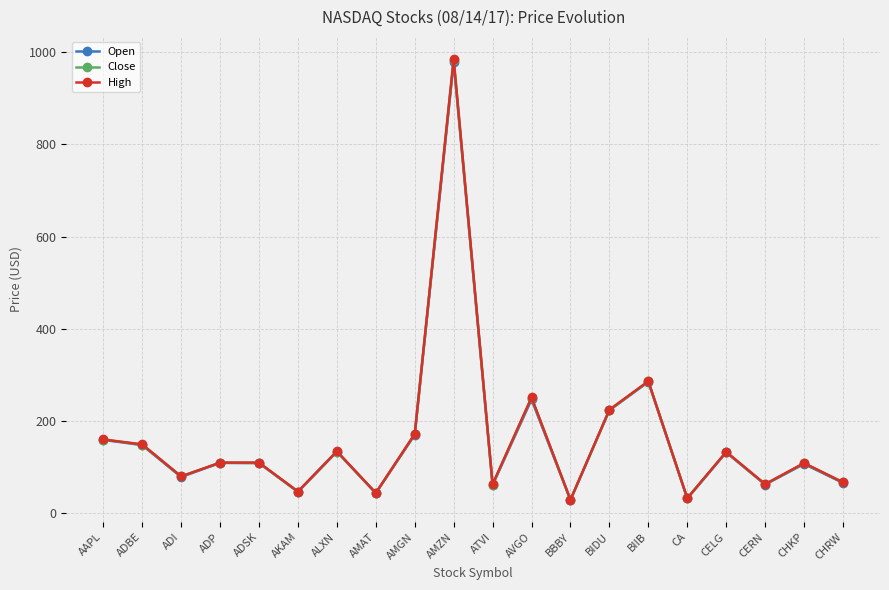

What is the greatest value displayed?

985.5